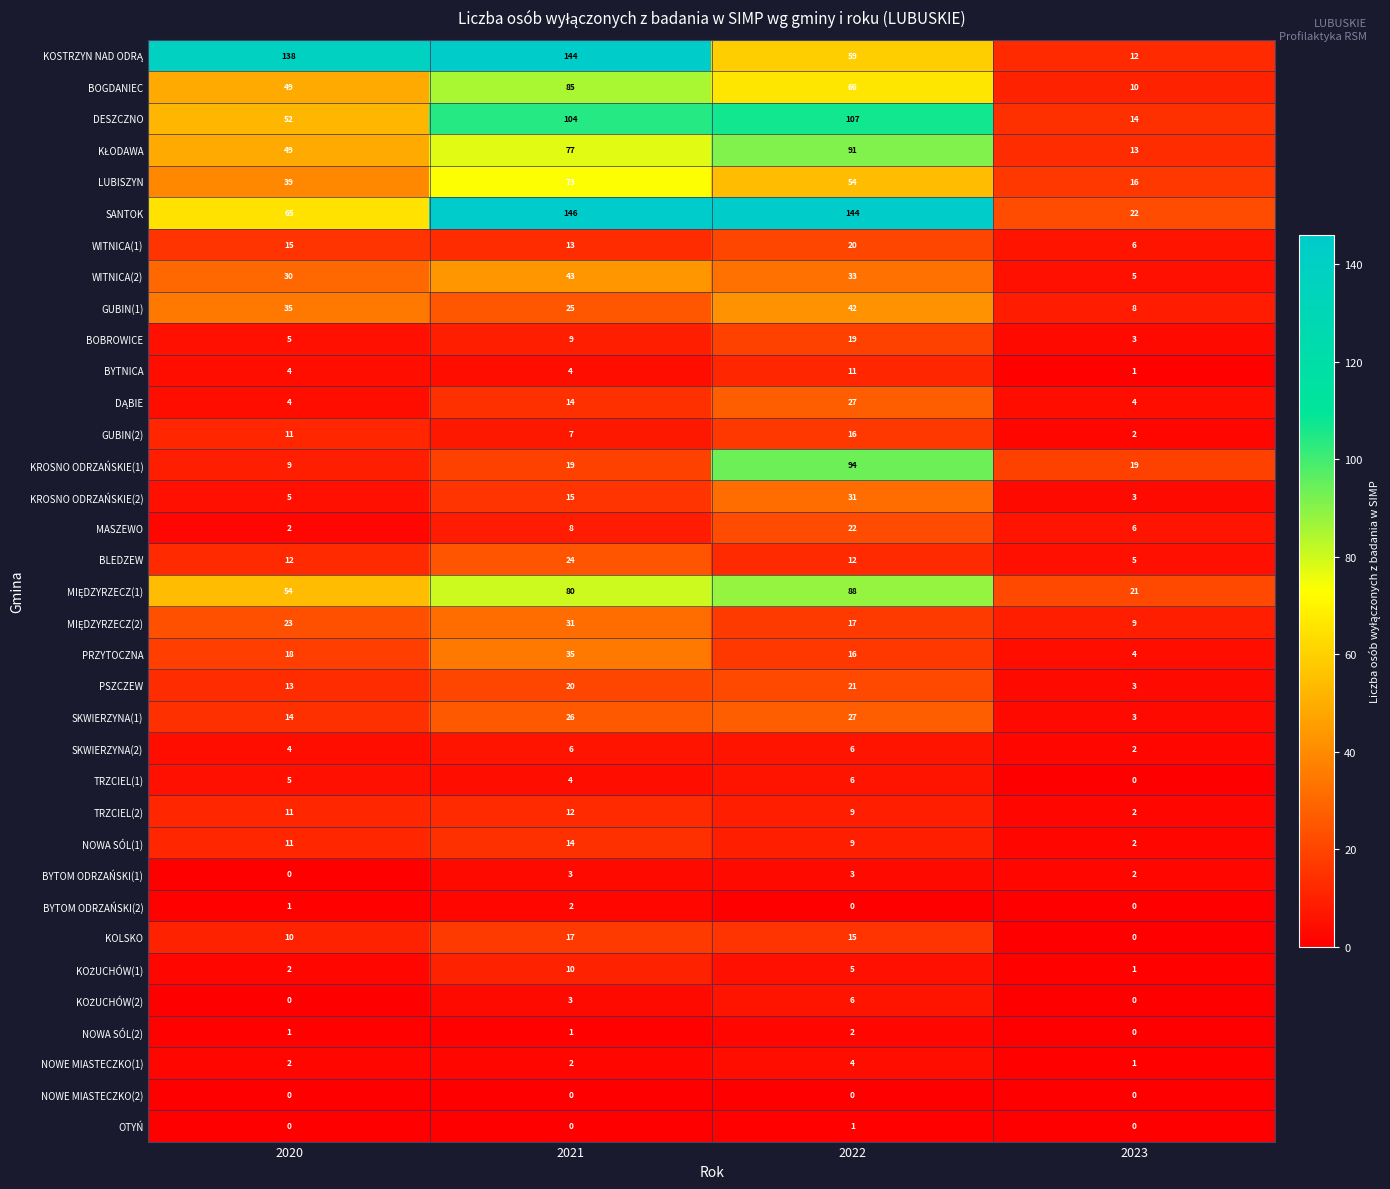

What is the sum of the BOGDANIEC values at 2020 and 2022?

115